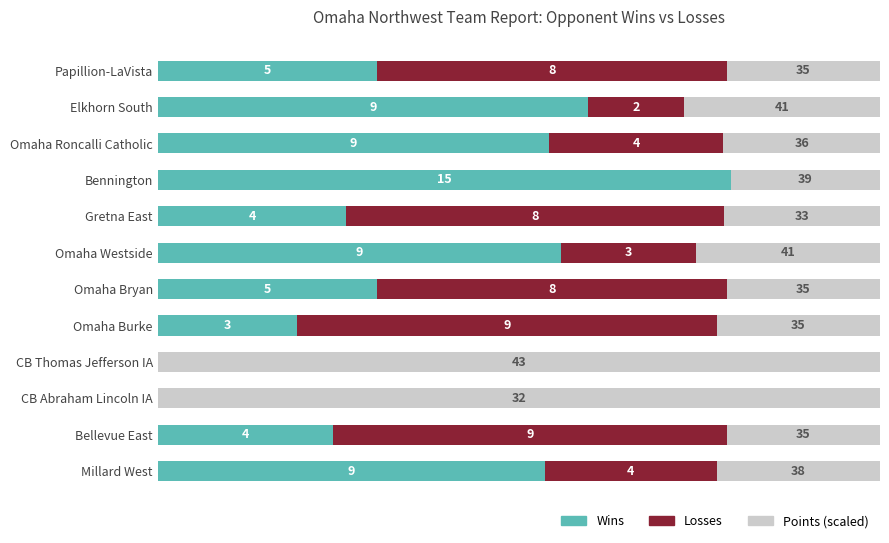

What are all the series names shown in the legend?

Wins, Losses, Points (scaled)